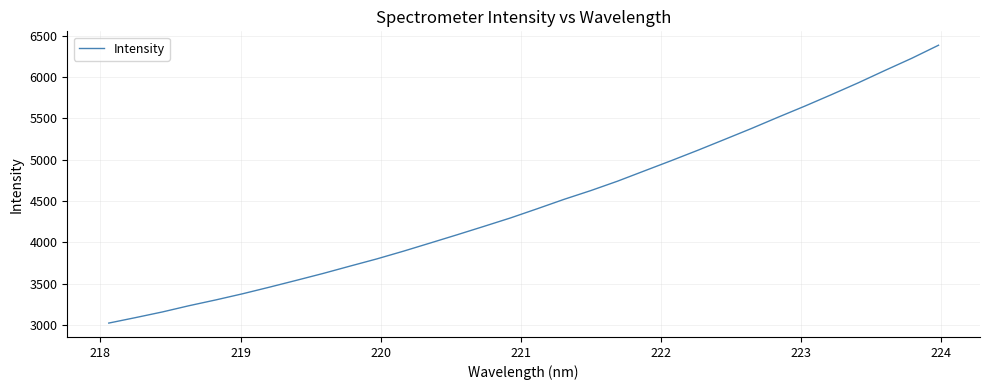

What is the smallest value displayed?

3021.4